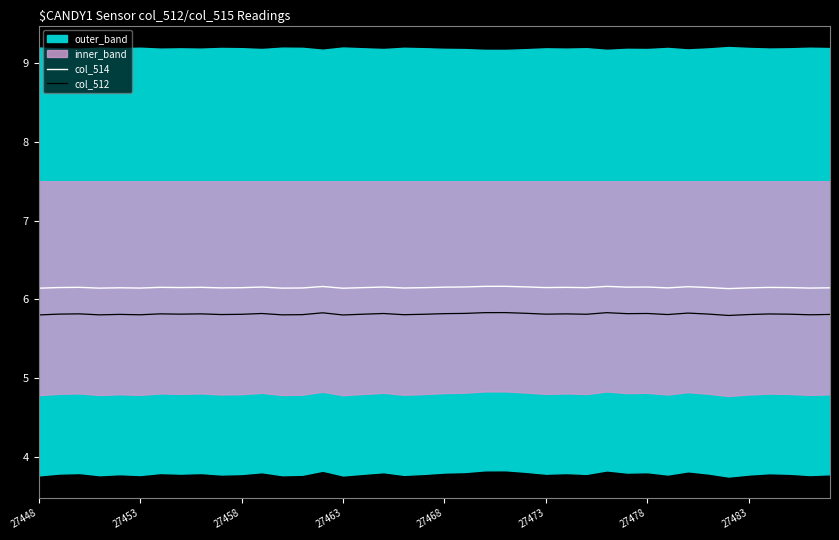

Read the col_512 value at 8.

5.8